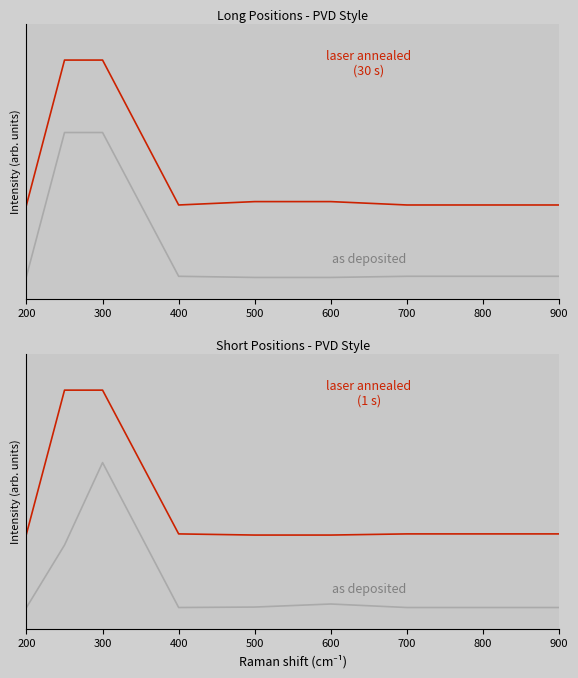

At how many categories does at least one series exceed 1?

2